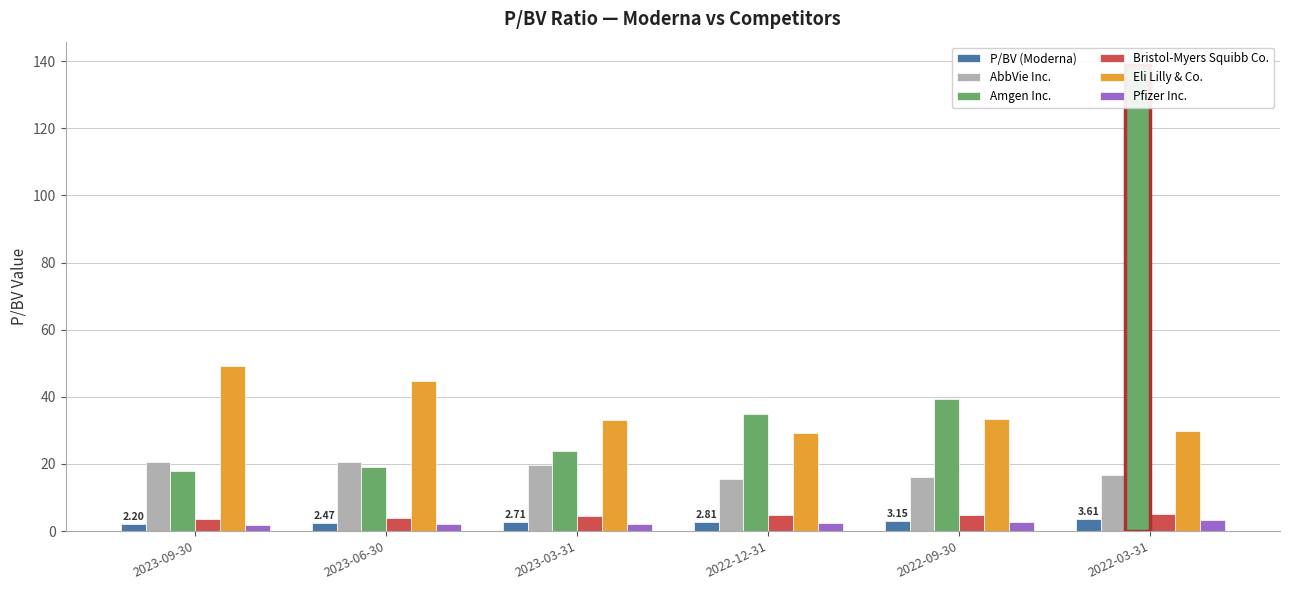

What is the sum of all AbbVie Inc. values?

109.1